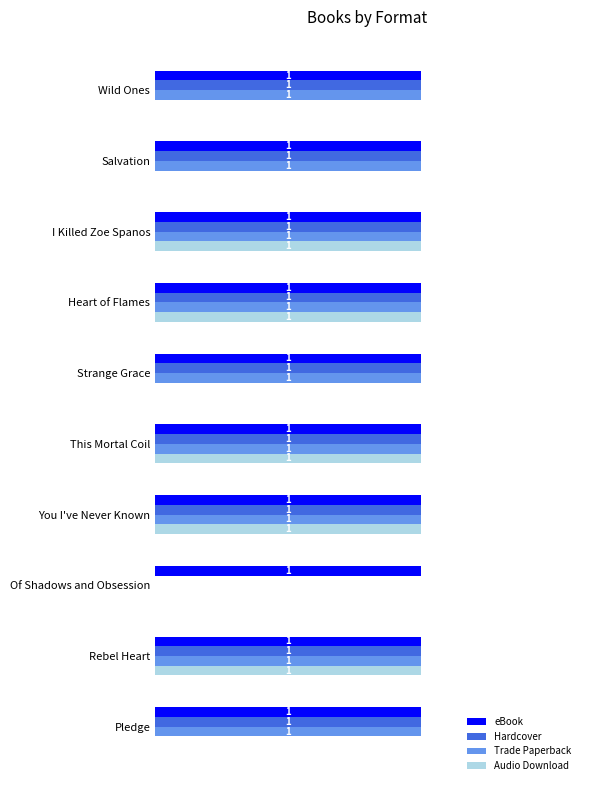

Which series changed the most between Salvation and Heart of Flames?

Audio Download